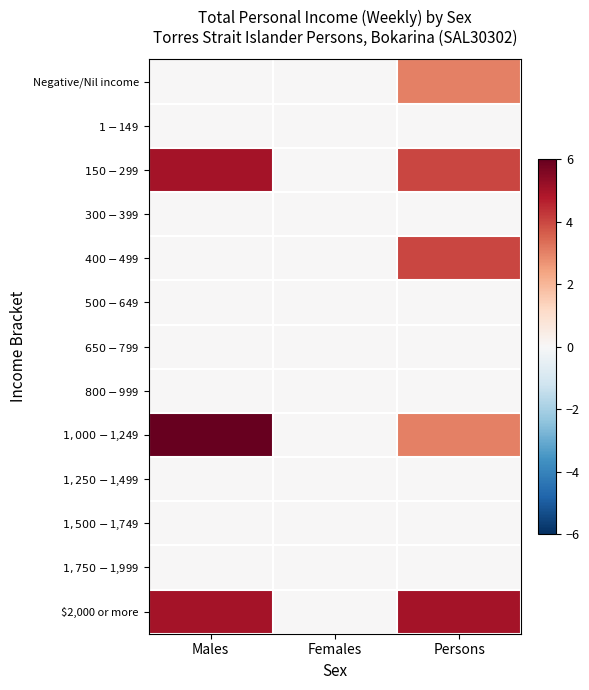

Reading left to right, list all the values displayed in this chart.

Negative/Nil income: Males=0	Females=0	Persons=3
$1-$149: Males=0	Females=0	Persons=0
$150-$299: Males=5	Females=0	Persons=4
$300-$399: Males=0	Females=0	Persons=0
$400-$499: Males=0	Females=0	Persons=4
$500-$649: Males=0	Females=0	Persons=0
$650-$799: Males=0	Females=0	Persons=0
$800-$999: Males=0	Females=0	Persons=0
$1,000-$1,249: Males=6	Females=0	Persons=3
$1,250-$1,499: Males=0	Females=0	Persons=0
$1,500-$1,749: Males=0	Females=0	Persons=0
$1,750-$1,999: Males=0	Females=0	Persons=0
$2,000 or more: Males=5	Females=0	Persons=5